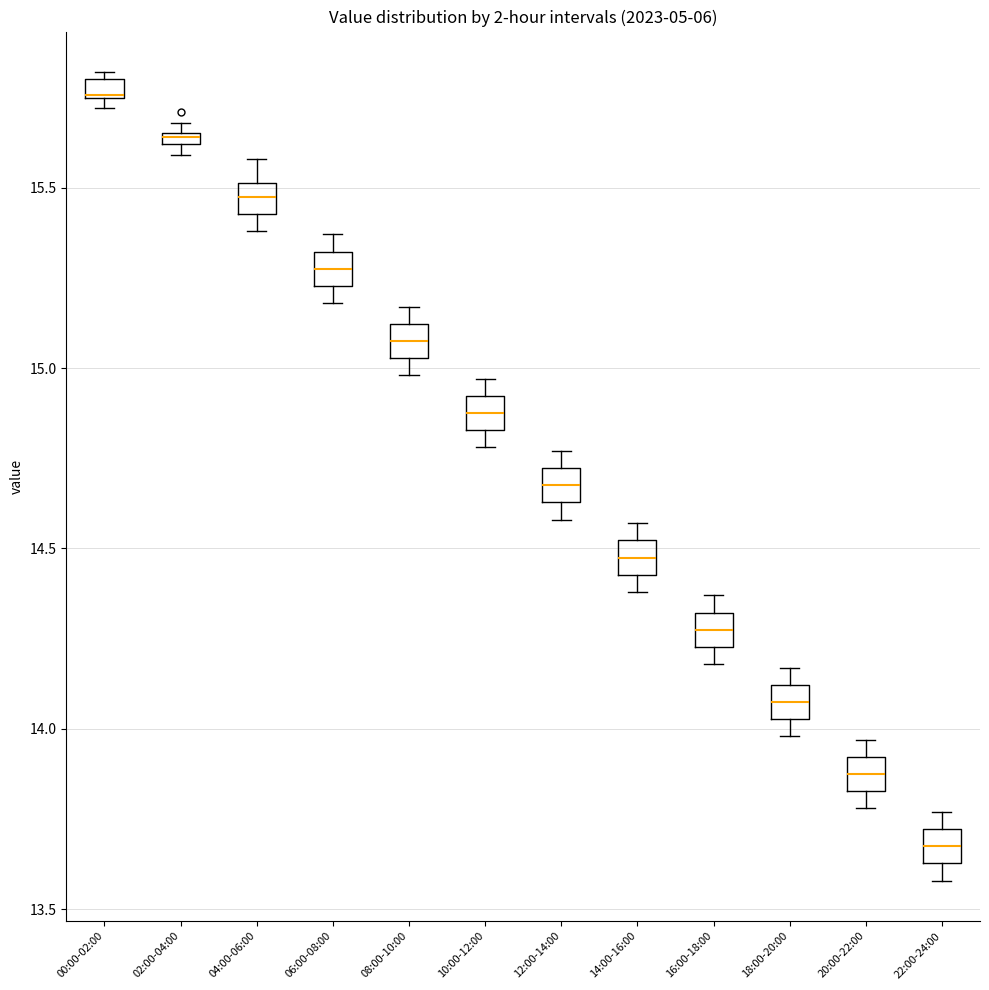

Where is the lower edge of the box for 16:00-18:00 on the y-axis? The values are not printed on the chart, so give them approximately, as read against the axis.

14.25